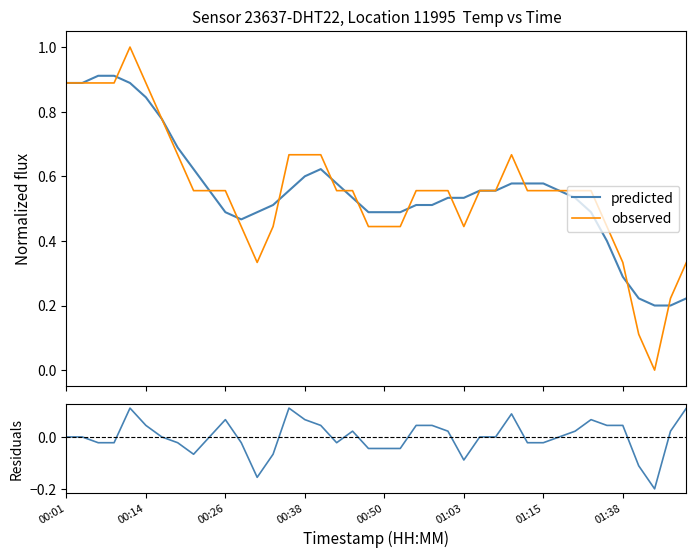

How many lines are shown in the chart?

3